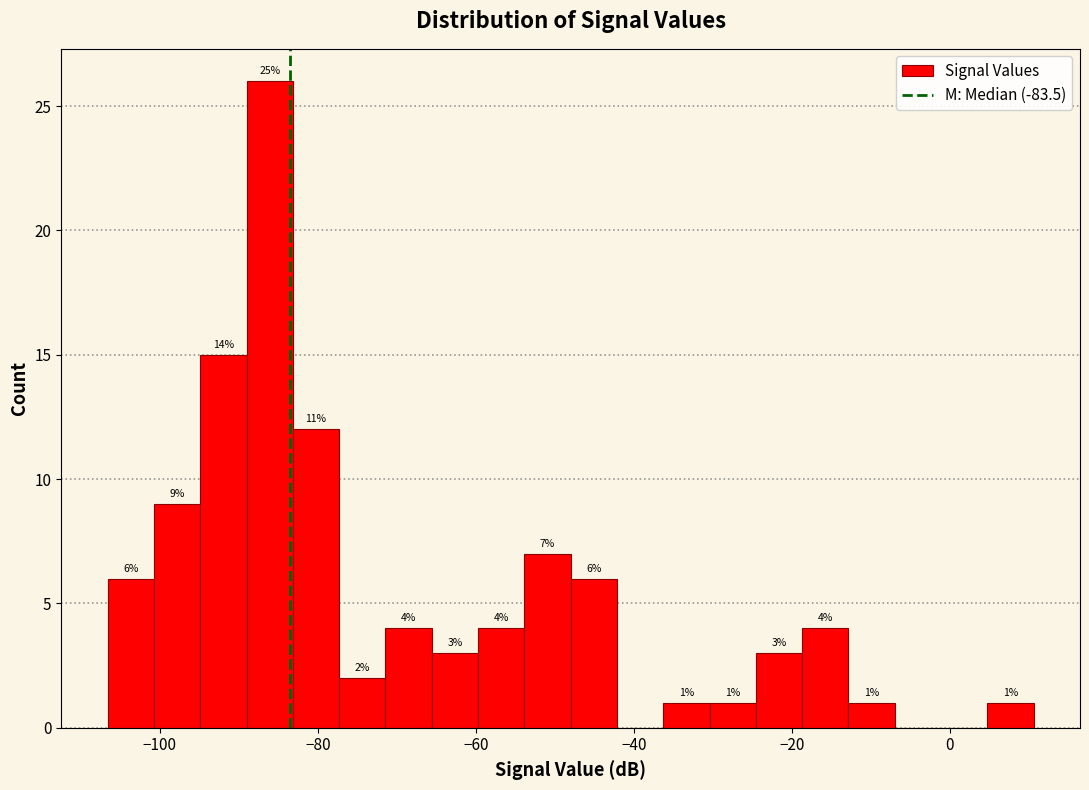

Around what value on the x-axis is the tallest bar? Give the approximate position of its centre, as read against the axis.

-86